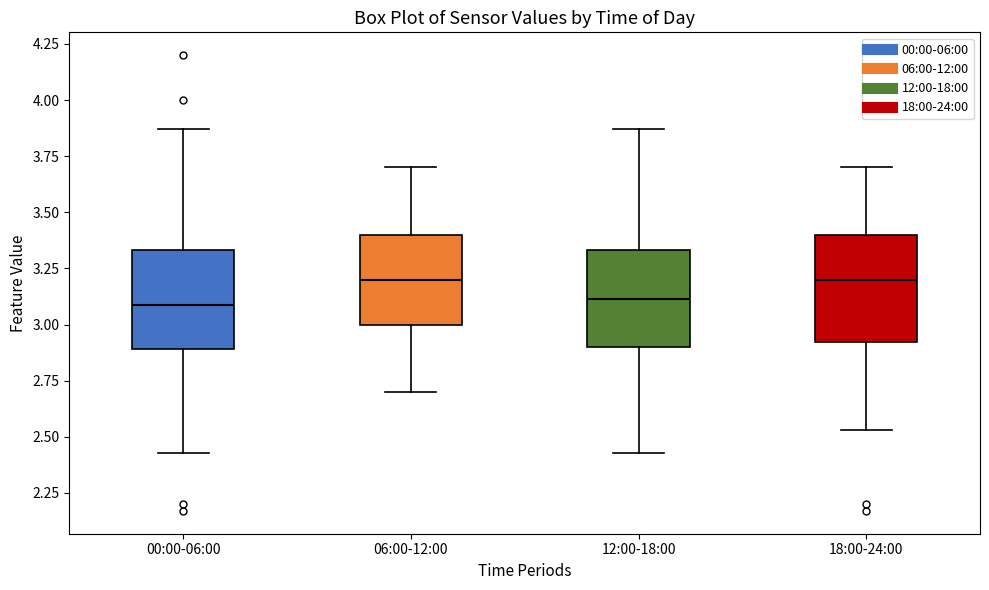

Where is the lower edge of the box for 06:00-12:00 on the y-axis? The values are not printed on the chart, so give them approximately, as read against the axis.

3.00